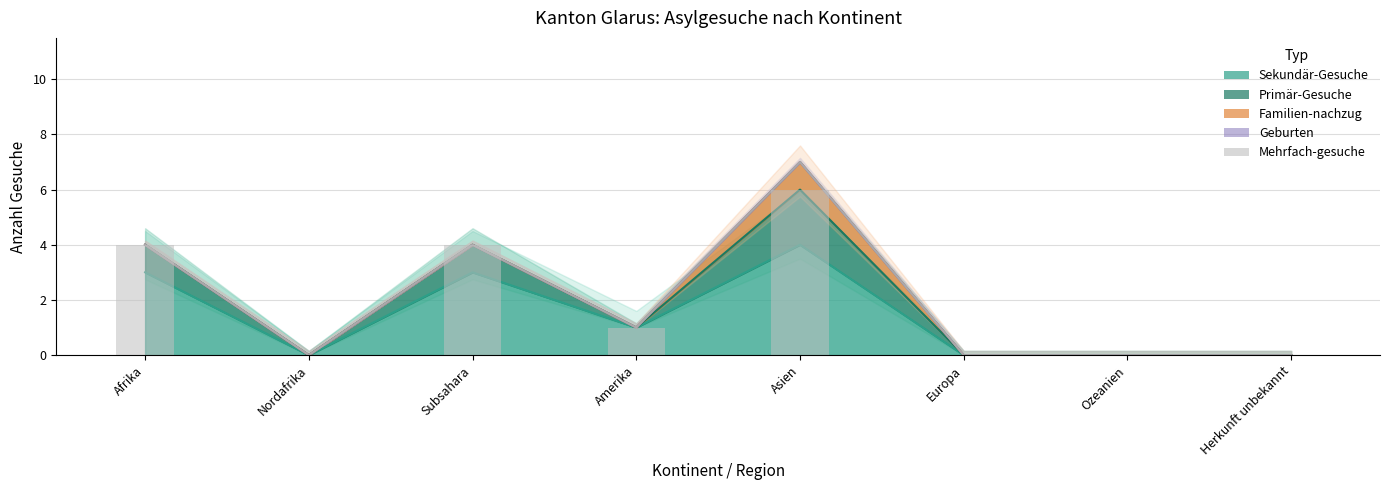

At which label does Sekundär-Gesuche first exceed 1?

Afrika